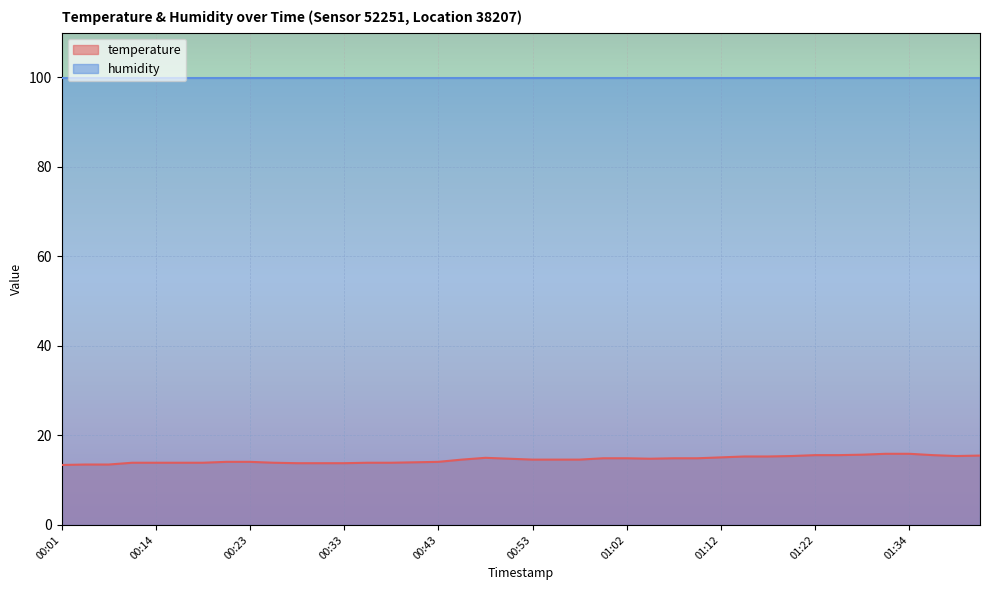

What is the change in value from 00:28 to 01:07?

+1.1